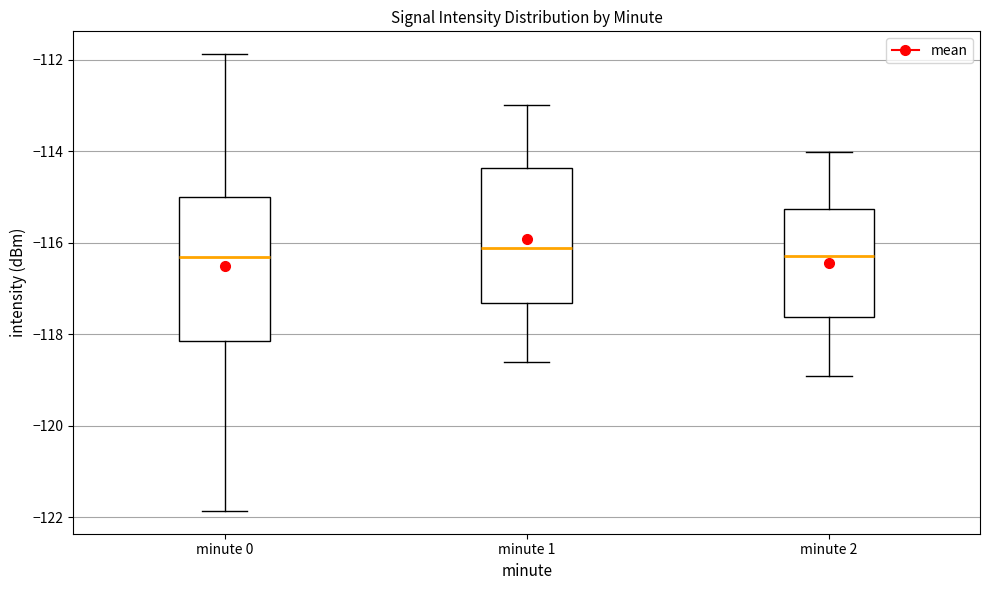

Reading left to right, transcribe this box plot: for each box, give where its median line is, the range the box spans, and where its two whiskers end, as read against the y-axis. The values are not printed on the chart, so give them approximately, as read against the axis.

minute 0: median -116.4, box -118.2 to -115.0, whiskers -121.8 to -111.8
minute 1: median -116.2, box -117.4 to -114.4, whiskers -118.6 to -113.0
minute 2: median -116.2, box -117.6 to -115.2, whiskers -119.0 to -114.0